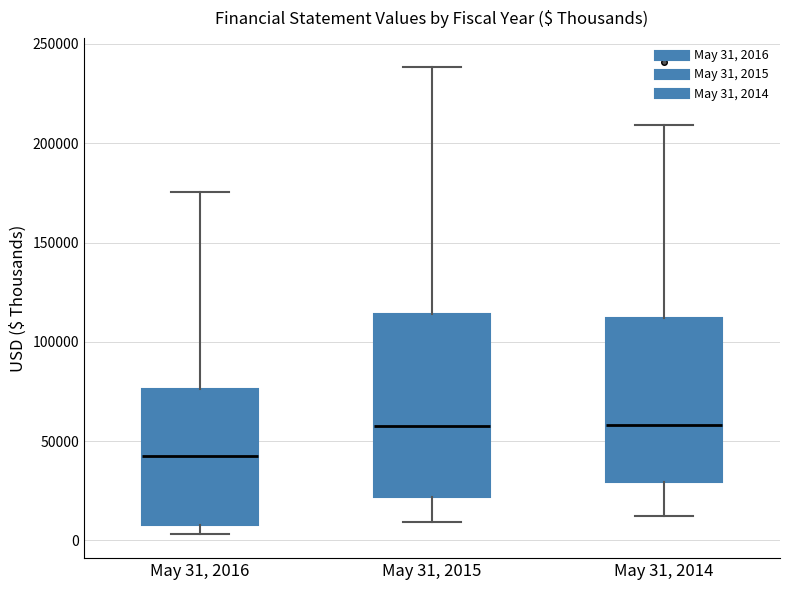

Reading left to right, transcribe this box plot: for each box, give where its median line is, the range the box spans, and where its two whiskers end, as read against the y-axis. The values are not printed on the chart, so give them approximately, as read against the axis.

May 31, 2016: median 45000, box 10000 to 75000, whiskers 5000 to 175000
May 31, 2015: median 60000, box 20000 to 115000, whiskers 10000 to 240000
May 31, 2014: median 60000, box 30000 to 110000, whiskers 10000 to 210000